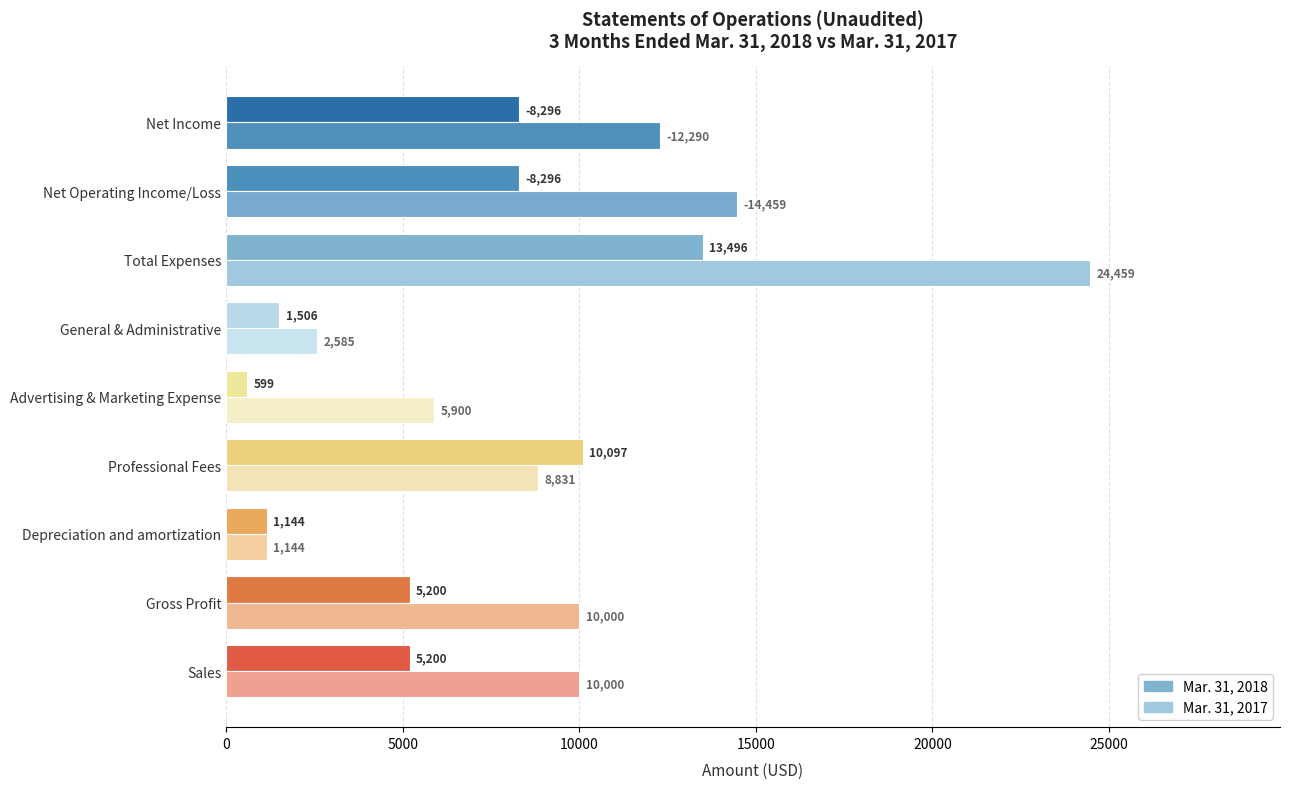

What is the greatest value displayed?

24459